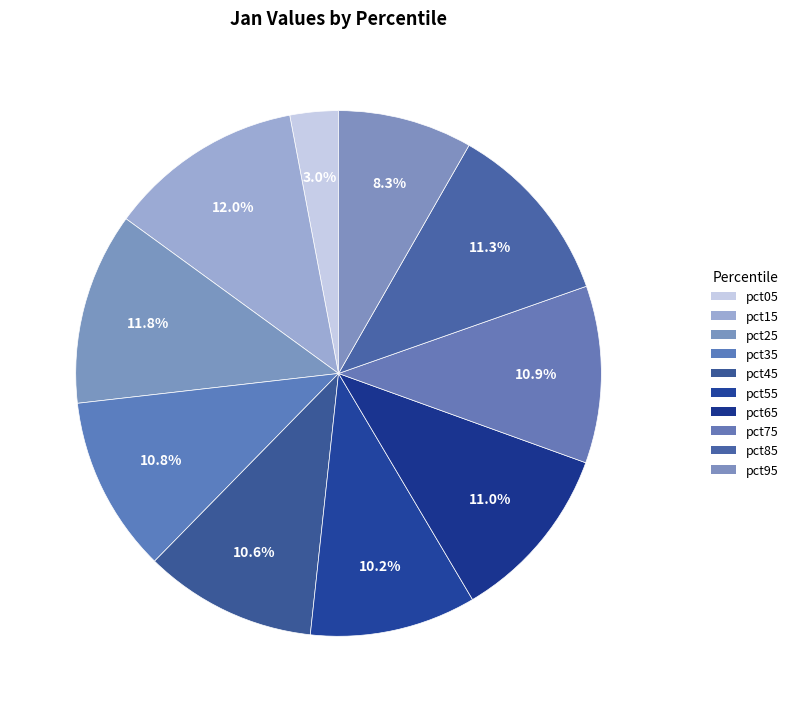

How many slices are in this pie chart?

10